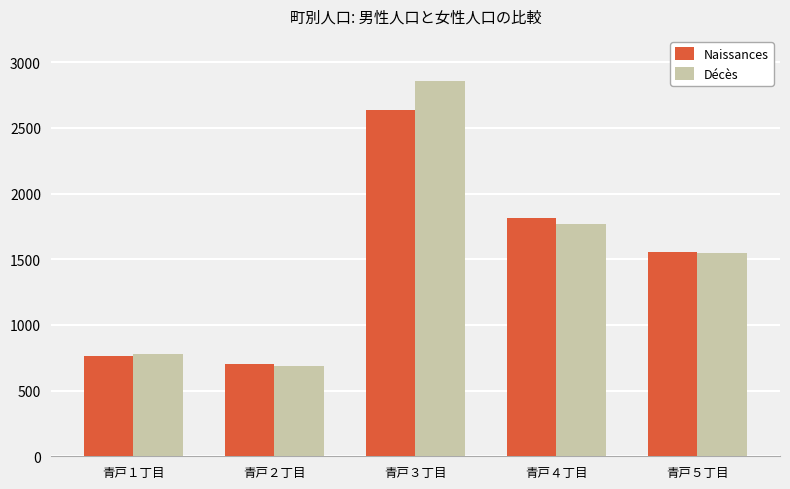

Which series has the largest range (max minus min)?

Décès